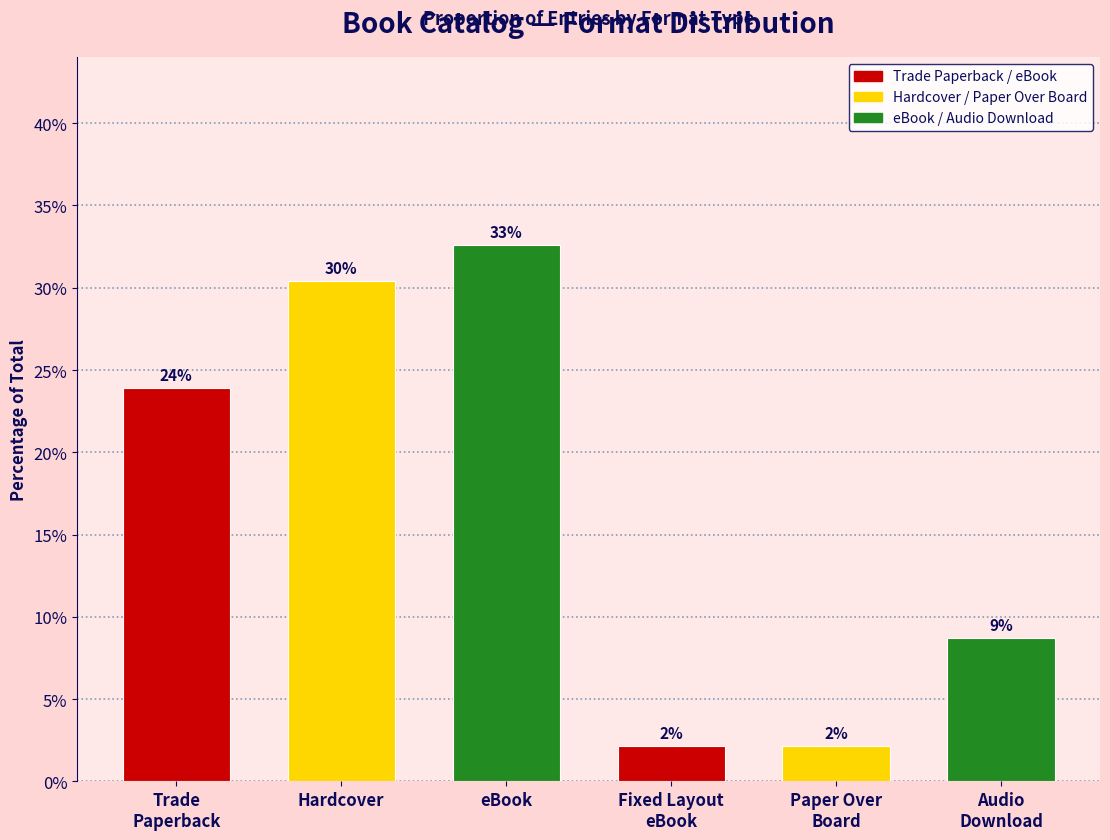

How many bars are there in total?

6